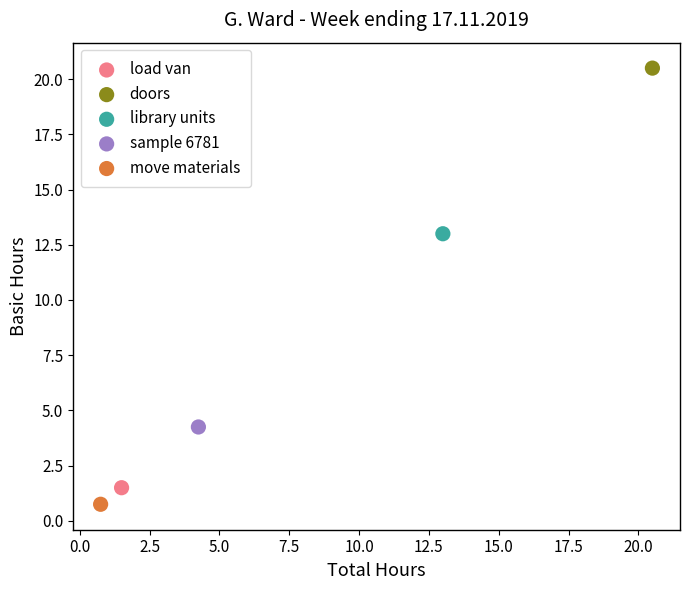

Which series contains the lowest Y value?

move materials